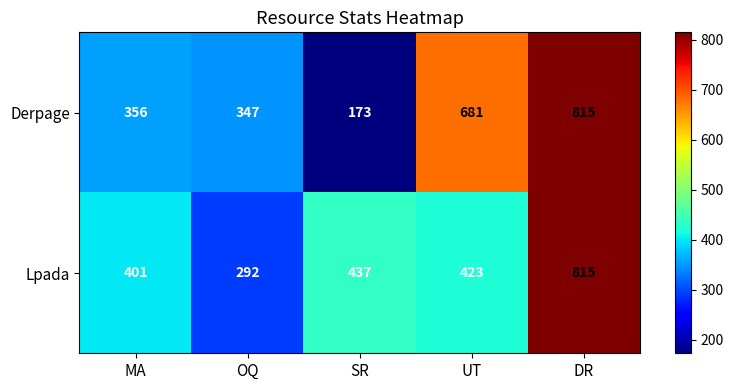

What is the total value across all series at UT?

1104